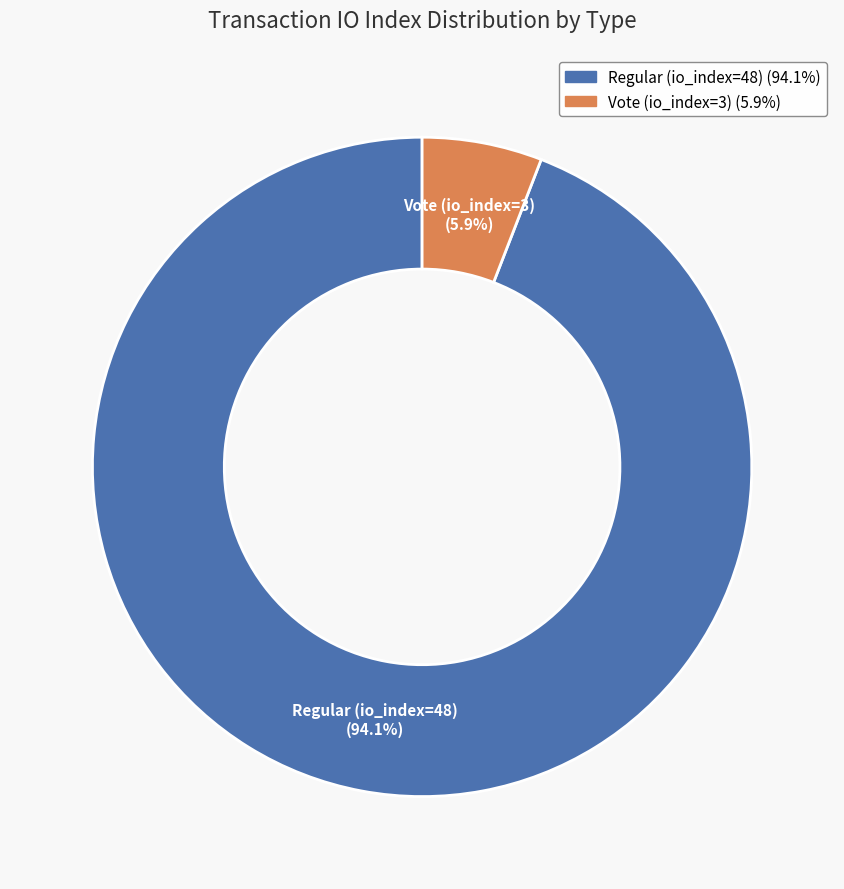

To the nearest percent, what percentage of the pie is Vote (io_index=3)?

6%